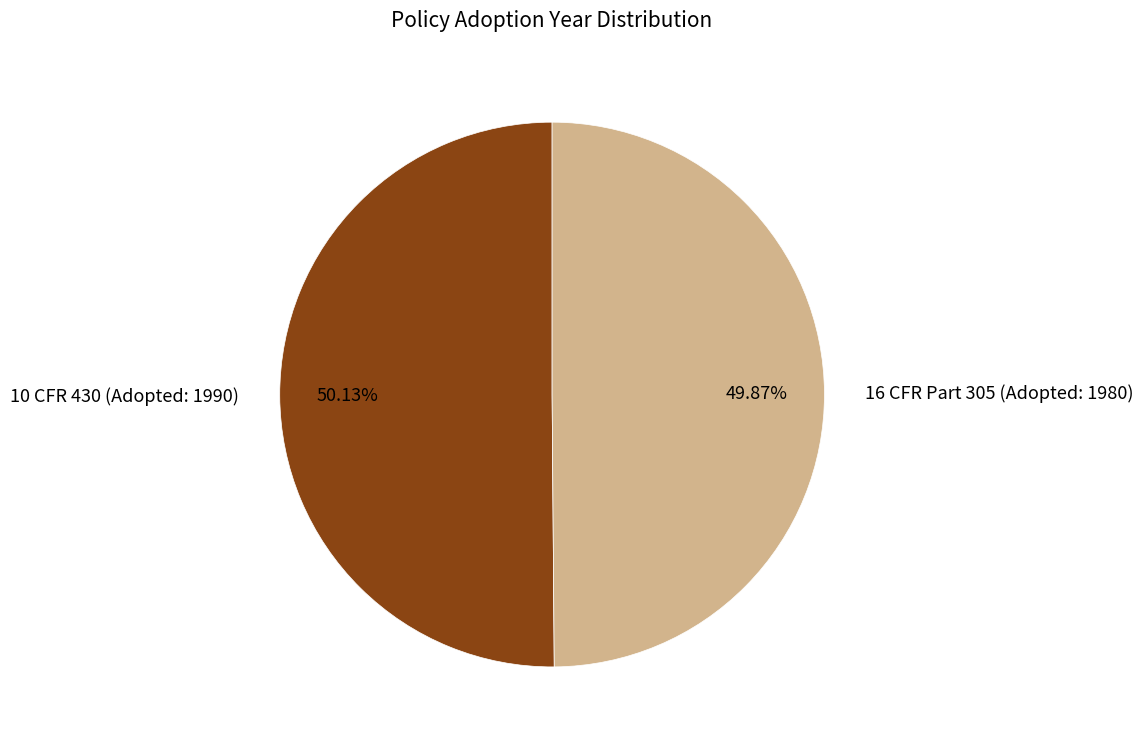

To the nearest percent, what is the average slice percentage?

50%